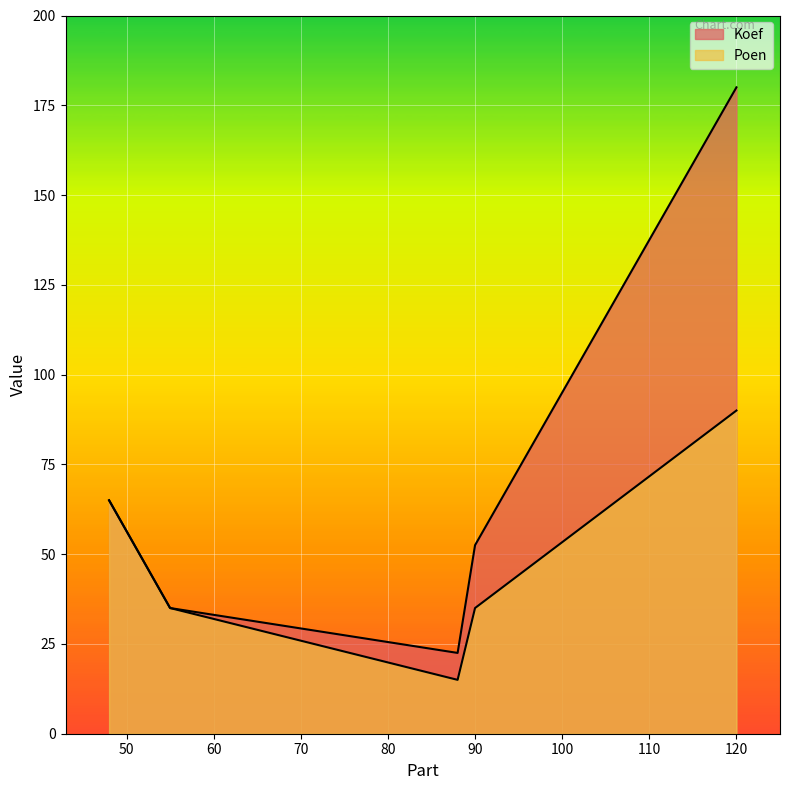

At 120, list the series in order from smallest to largest.

Poen, Koef